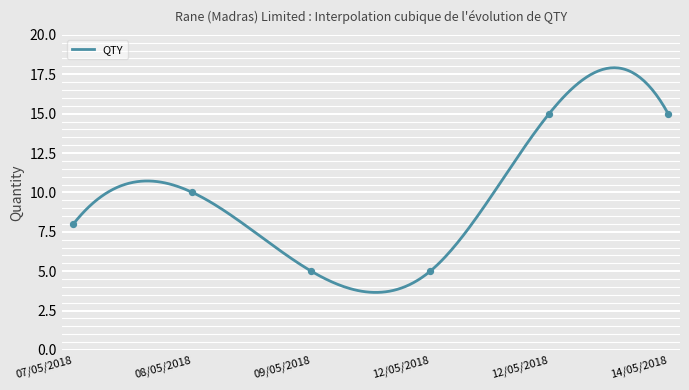

Between 09/05/2018 and 14/05/2018, which is larger?

14/05/2018